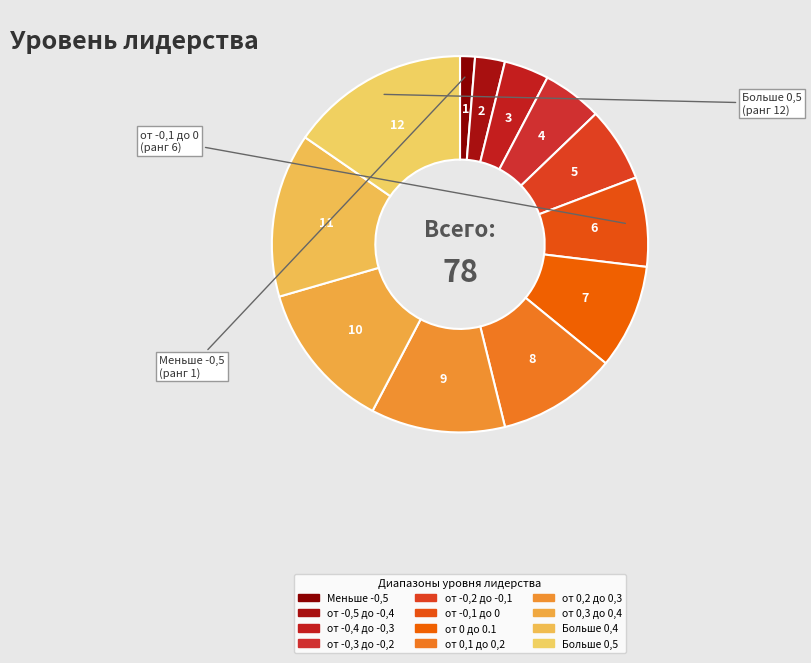

How many segments does this pie chart have?

12